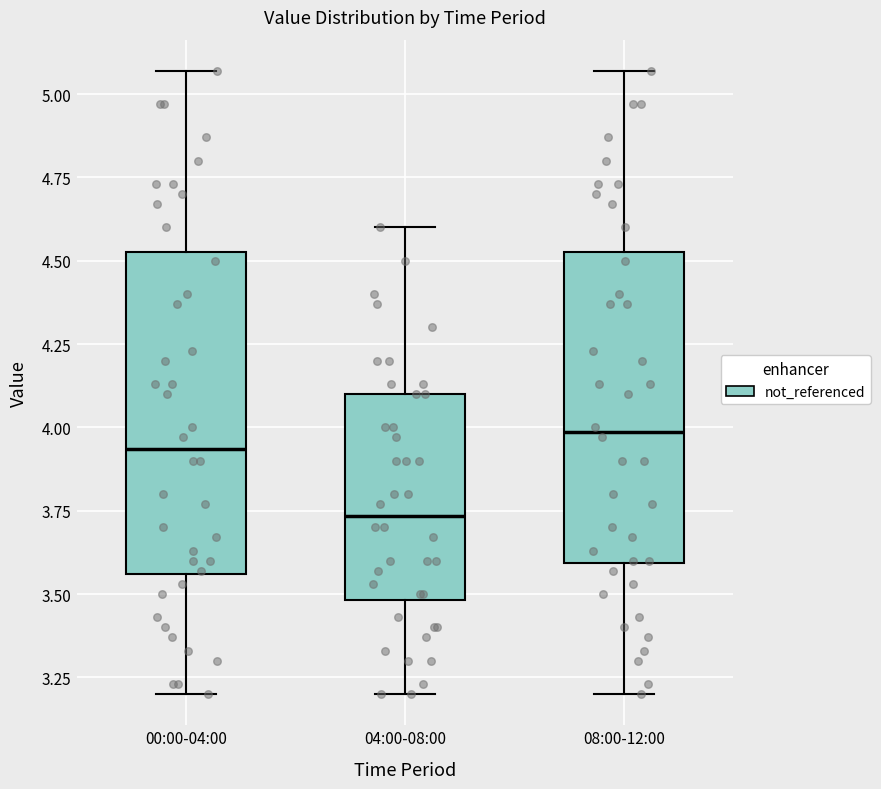

Where does the lower whisker of the box for 00:00-04:00 end on the y-axis? The values are not printed on the chart, so give them approximately, as read against the axis.

3.20